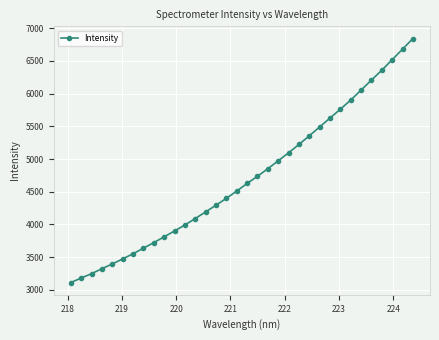

What is the maximum value shown in the chart?

6843.0